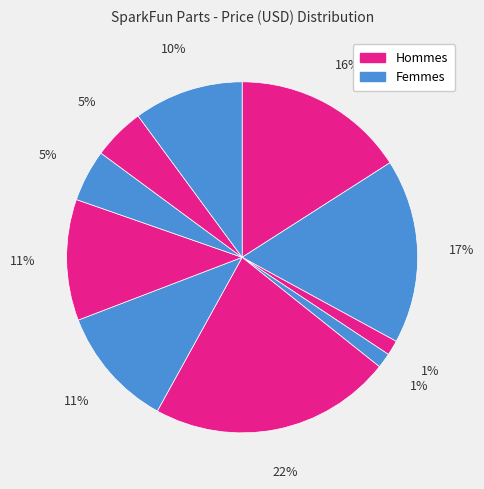

How many segments does this pie chart have?

10